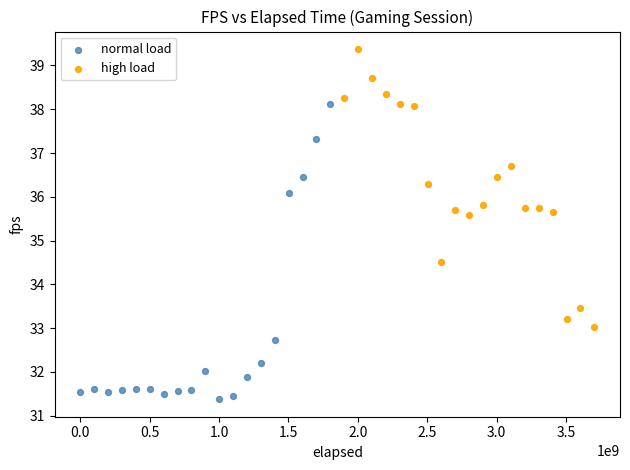

Which series contains the lowest Y value?

normal load